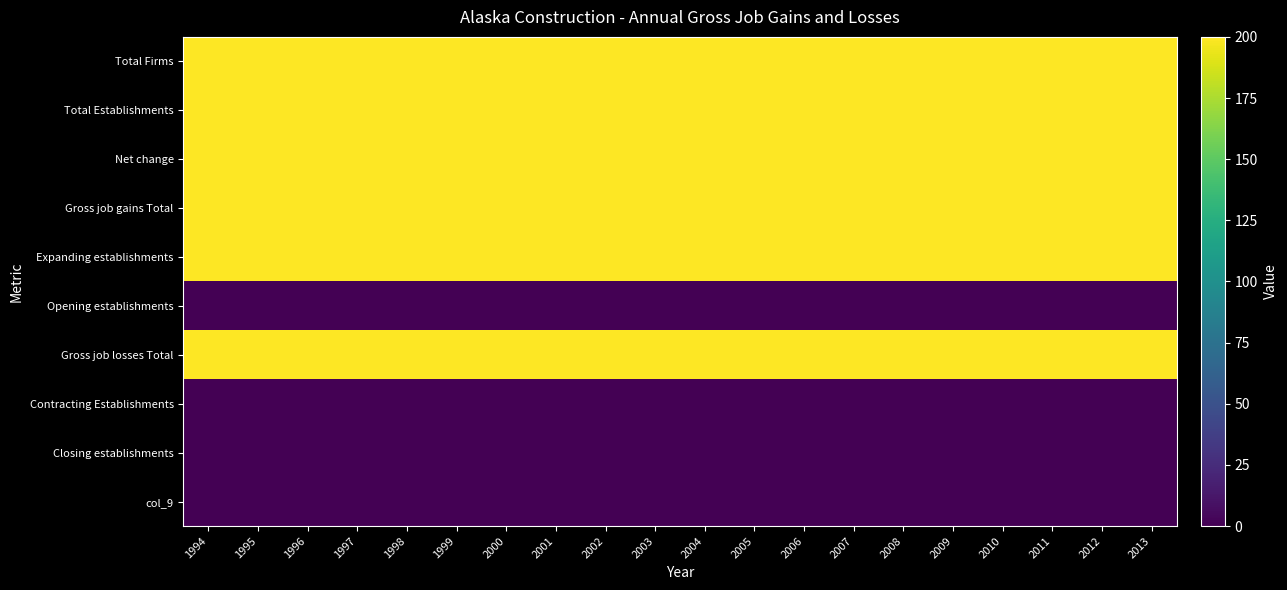

Reading right to left, list all the values displayed in this chart.

Total Firms: 2013=200	2012=200	2011=200	2010=200	2009=200	2008=200	2007=200	2006=200	2005=200	2004=200	2003=200	2002=200	2001=200	2000=200	1999=200	1998=200	1997=200	1996=200	1995=200	1994=200
Total Establishments: 2013=200	2012=200	2011=200	2010=200	2009=200	2008=200	2007=200	2006=200	2005=200	2004=200	2003=200	2002=200	2001=200	2000=200	1999=200	1998=200	1997=200	1996=200	1995=200	1994=200
Net change: 2013=200	2012=200	2011=200	2010=200	2009=200	2008=200	2007=200	2006=200	2005=200	2004=200	2003=200	2002=200	2001=200	2000=200	1999=200	1998=200	1997=200	1996=200	1995=200	1994=200
Gross job gains Total: 2013=200	2012=200	2011=200	2010=200	2009=200	2008=200	2007=200	2006=200	2005=200	2004=200	2003=200	2002=200	2001=200	2000=200	1999=200	1998=200	1997=200	1996=200	1995=200	1994=200
Expanding establishments: 2013=200	2012=200	2011=200	2010=200	2009=200	2008=200	2007=200	2006=200	2005=200	2004=200	2003=200	2002=200	2001=200	2000=200	1999=200	1998=200	1997=200	1996=200	1995=200	1994=200
Opening establishments: 2013=0	2012=0	2011=0	2010=0	2009=0	2008=0	2007=0	2006=0	2005=0	2004=0	2003=0	2002=0	2001=0	2000=0	1999=0	1998=0	1997=0	1996=0	1995=0	1994=0
Gross job losses Total: 2013=200	2012=200	2011=200	2010=200	2009=200	2008=200	2007=200	2006=200	2005=200	2004=200	2003=200	2002=200	2001=200	2000=200	1999=200	1998=200	1997=200	1996=200	1995=200	1994=200
Contracting Establishments: 2013=0	2012=0	2011=0	2010=0	2009=0	2008=0	2007=0	2006=0	2005=0	2004=0	2003=0	2002=0	2001=0	2000=0	1999=0	1998=0	1997=0	1996=0	1995=0	1994=0
Closing establishments: 2013=0	2012=0	2011=0	2010=0	2009=0	2008=0	2007=0	2006=0	2005=0	2004=0	2003=0	2002=0	2001=0	2000=0	1999=0	1998=0	1997=0	1996=0	1995=0	1994=0
col_9: 2013=0	2012=0	2011=0	2010=0	2009=0	2008=0	2007=0	2006=0	2005=0	2004=0	2003=0	2002=0	2001=0	2000=0	1999=0	1998=0	1997=0	1996=0	1995=0	1994=0